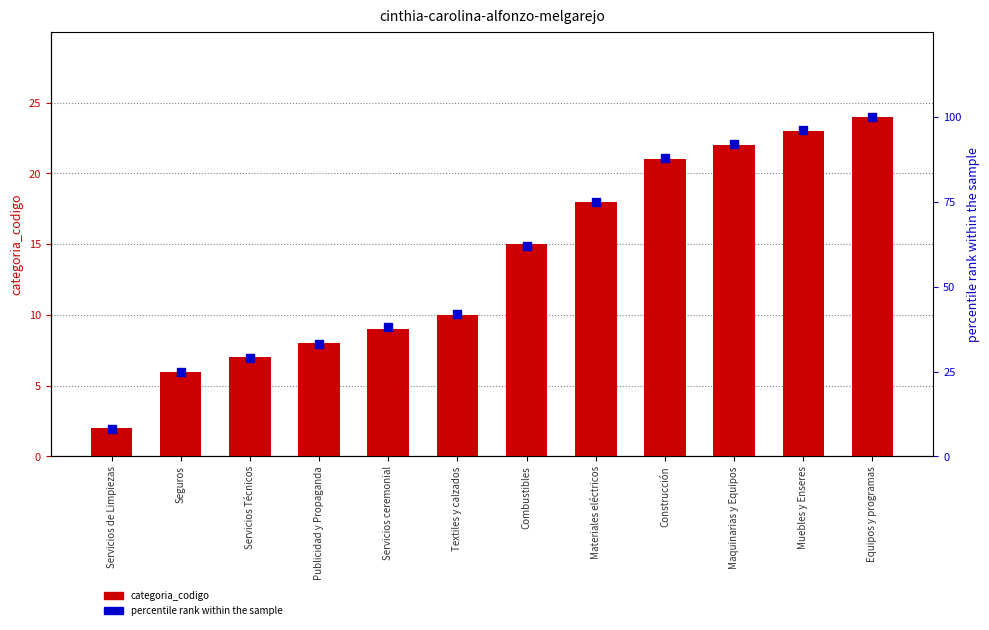

Which series has the widest spread of Y values?

percentile rank within the sample